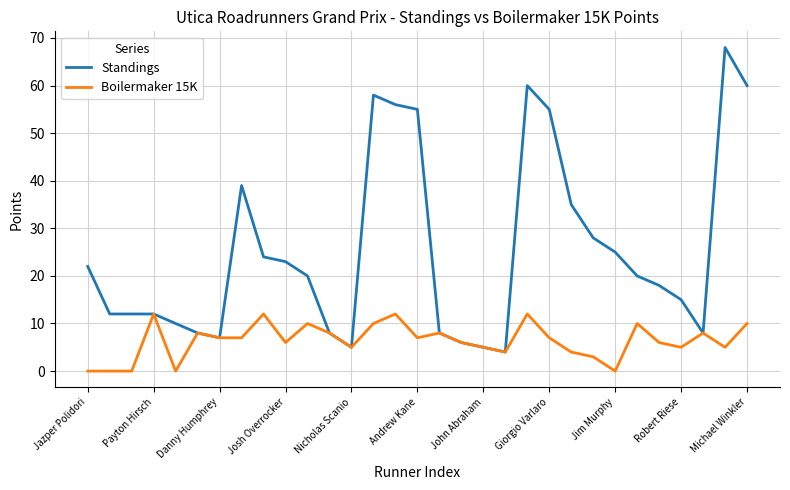

What is the average value of the Standings series?

25